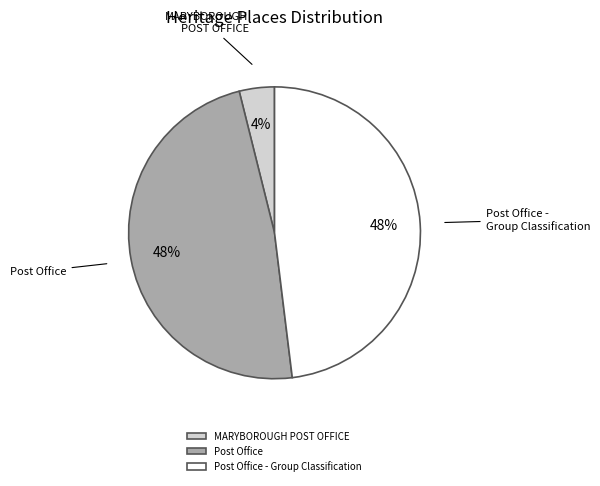

What percentage is the Post Office - Group Classification slice, to the nearest percent?

48%